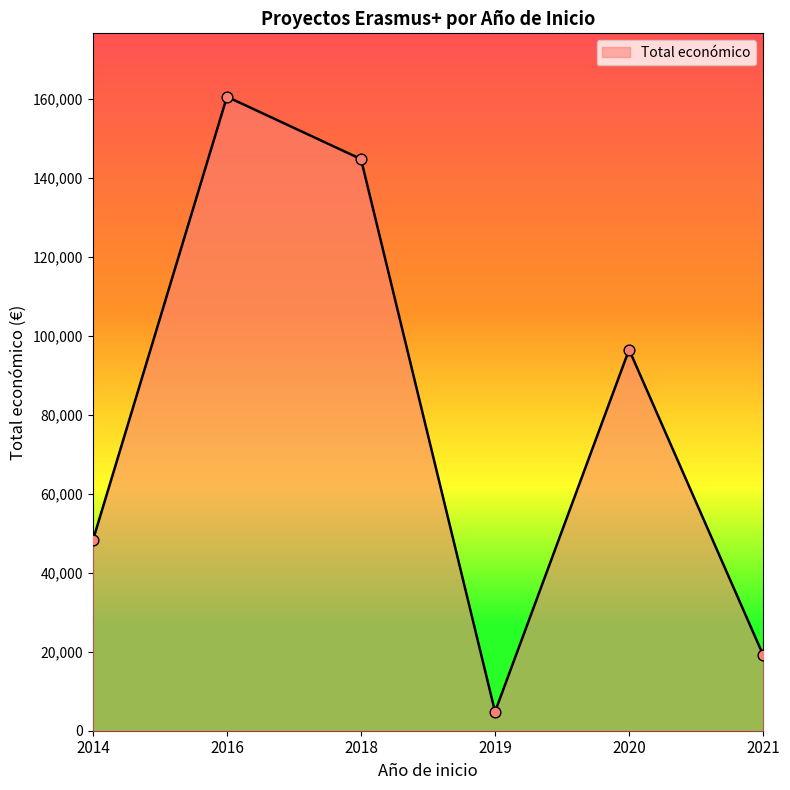

Approximately how many times larger is the value at 2021 compared to 2020?

0.2